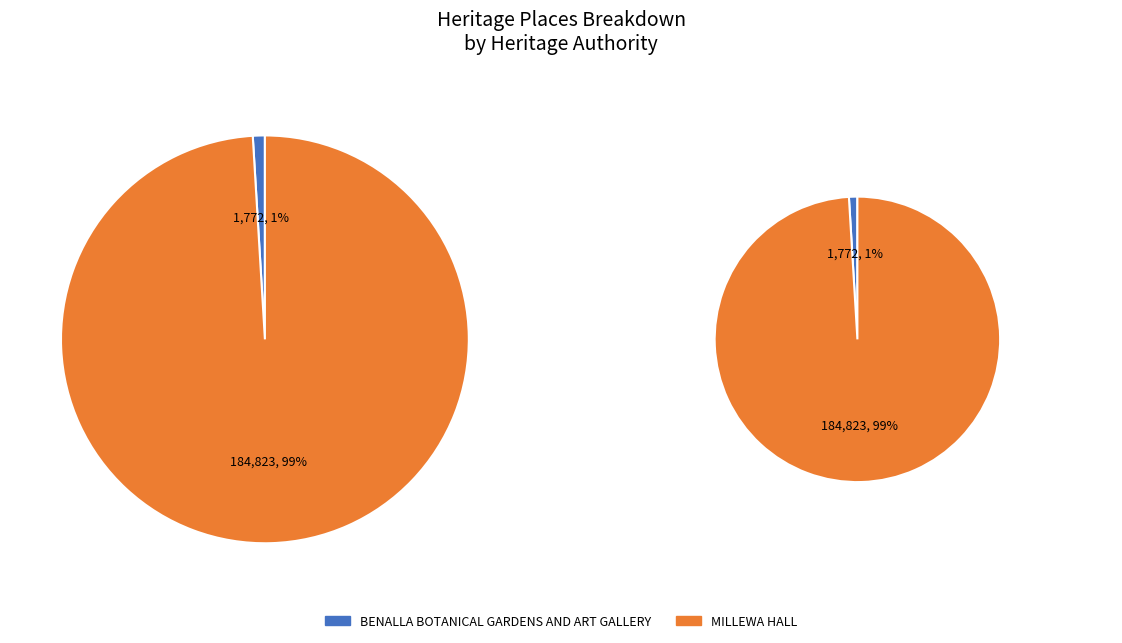

Is MILLEWA HALL the majority of the pie?

Yes